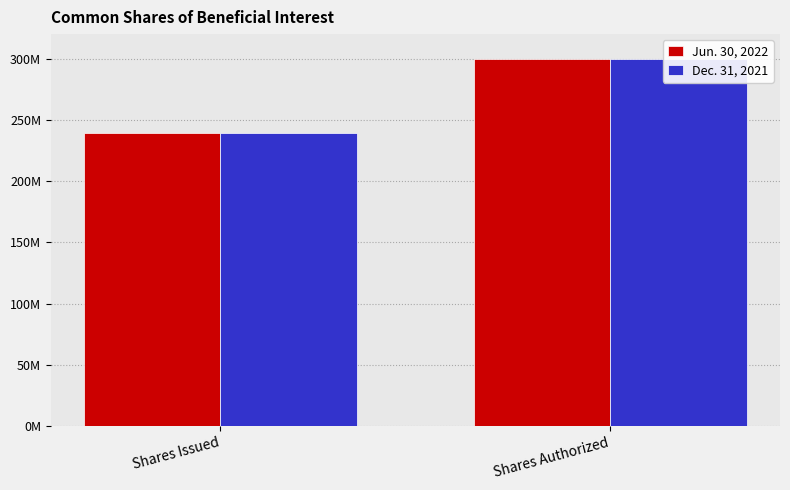

What are all the series names shown in the legend?

Jun. 30, 2022, Dec. 31, 2021